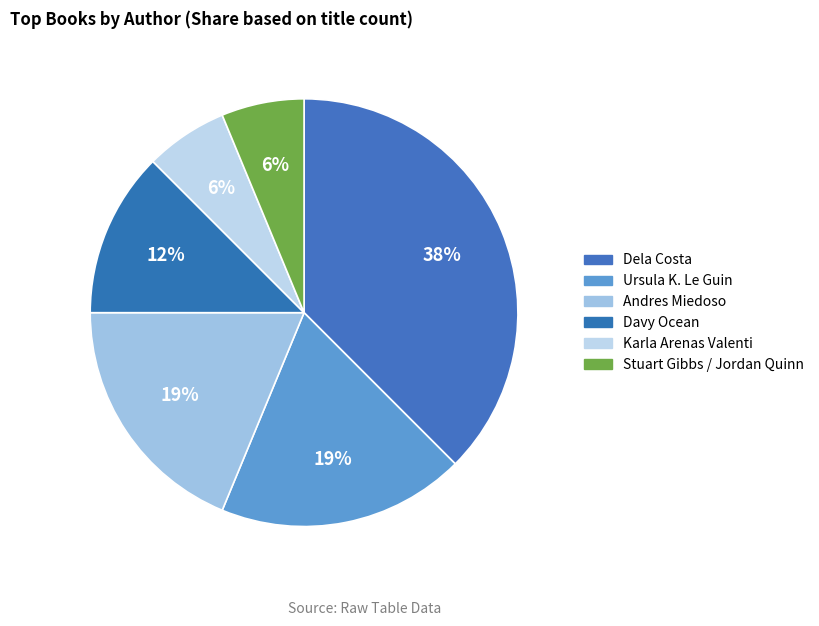

The Ursula K. Le Guin slice represents 19% of the pie. True or false?

True